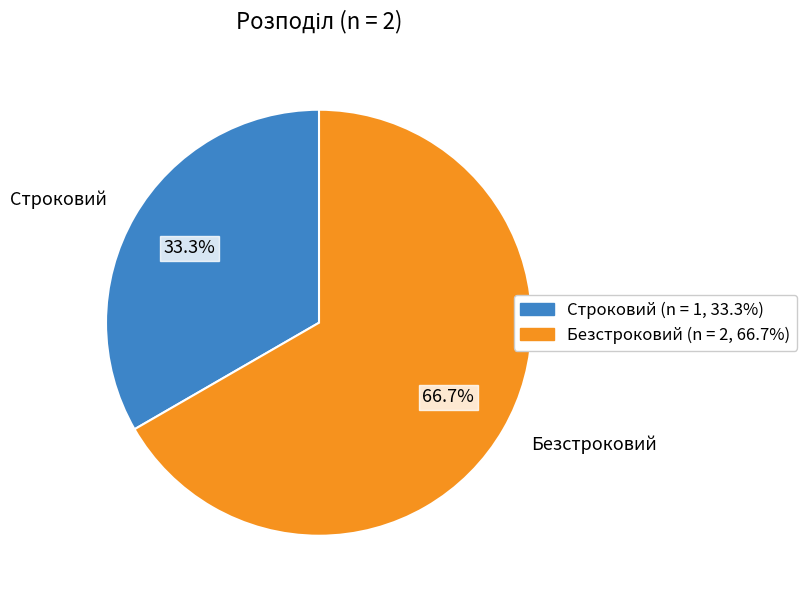

Which category has the smallest portion of the pie?

Строковий